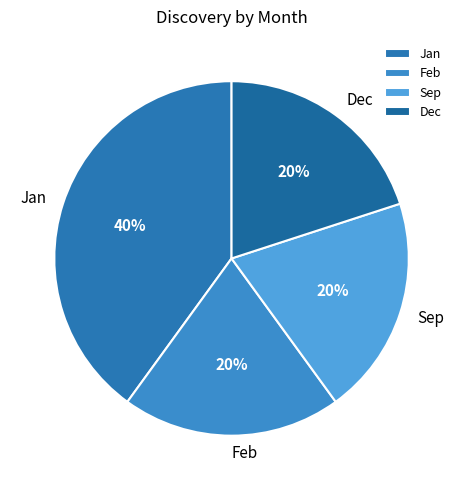

Which category has the biggest portion of the pie?

Jan